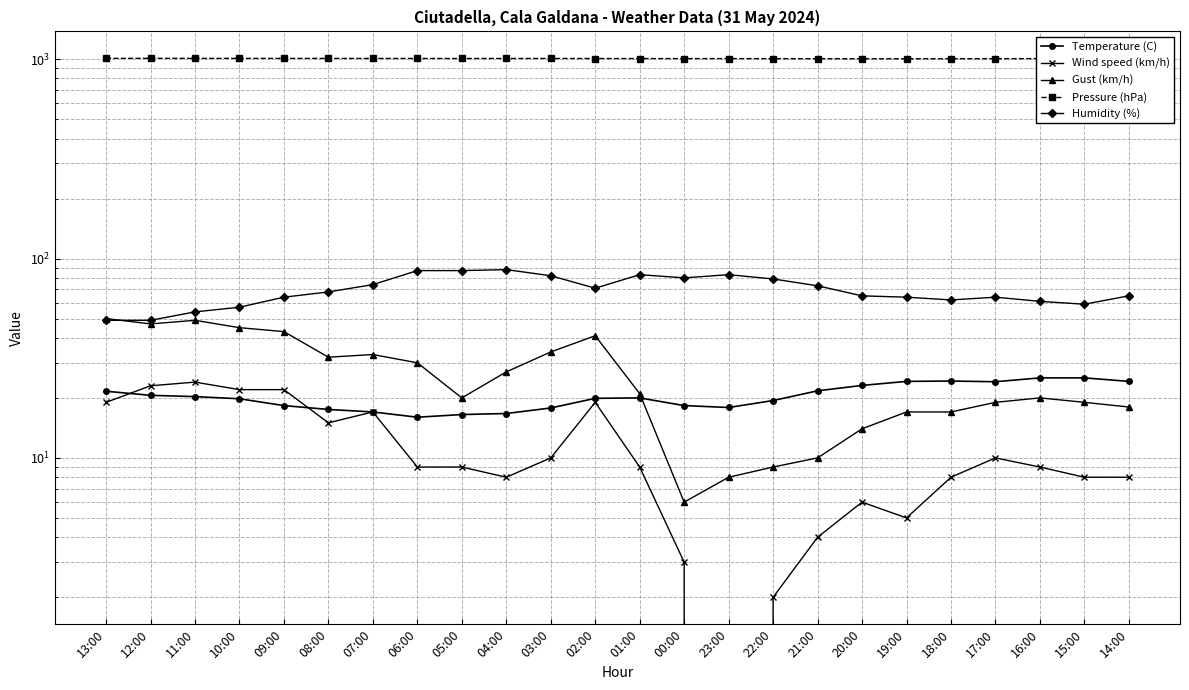

At which category is the sum across all series the highest?

02:00